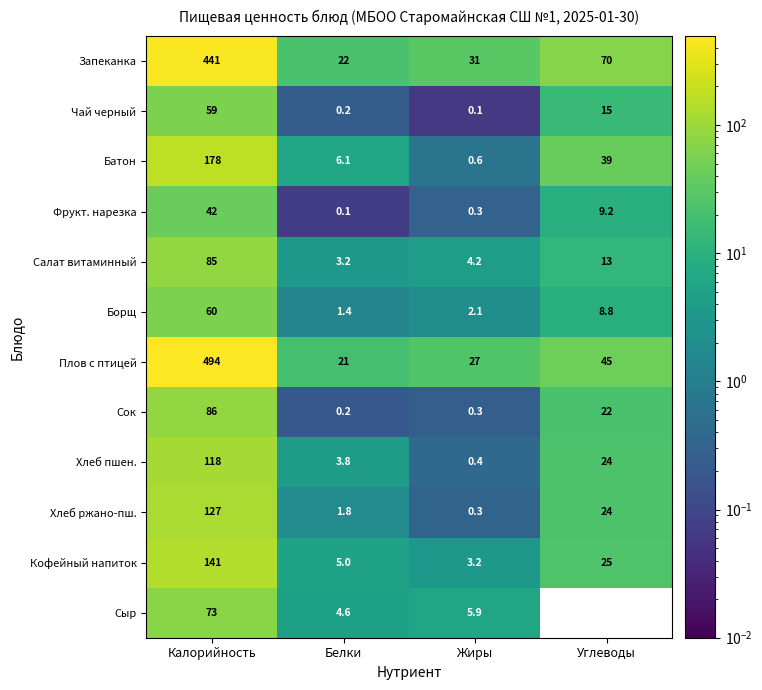

Which label corresponds to the largest value in the chart?

Калорийность